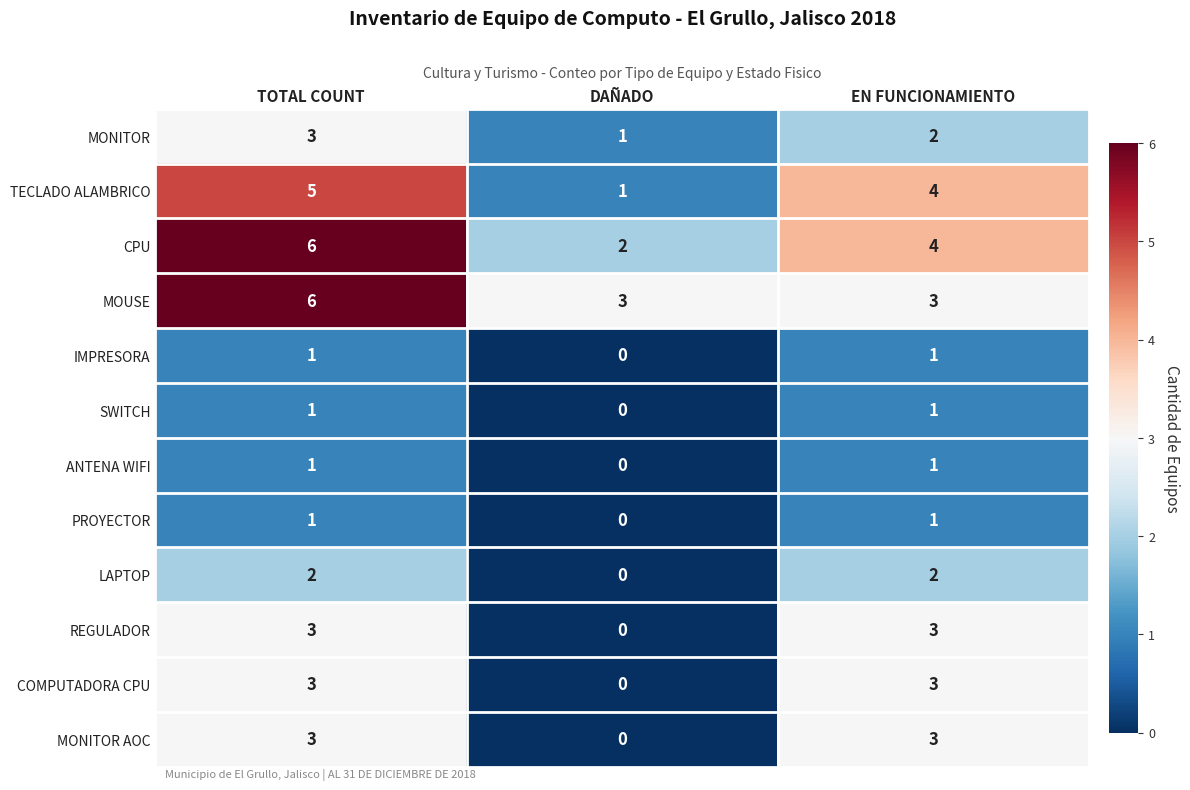

Is the value of MONITOR AOC at DAÑADO greater than the value of CPU at TOTAL COUNT?

No